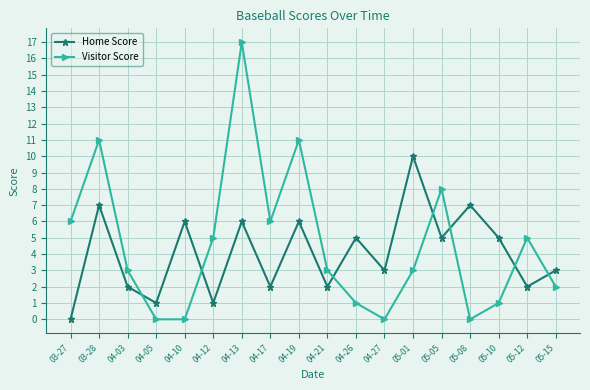

What are all the series names shown in the legend?

Home Score, Visitor Score